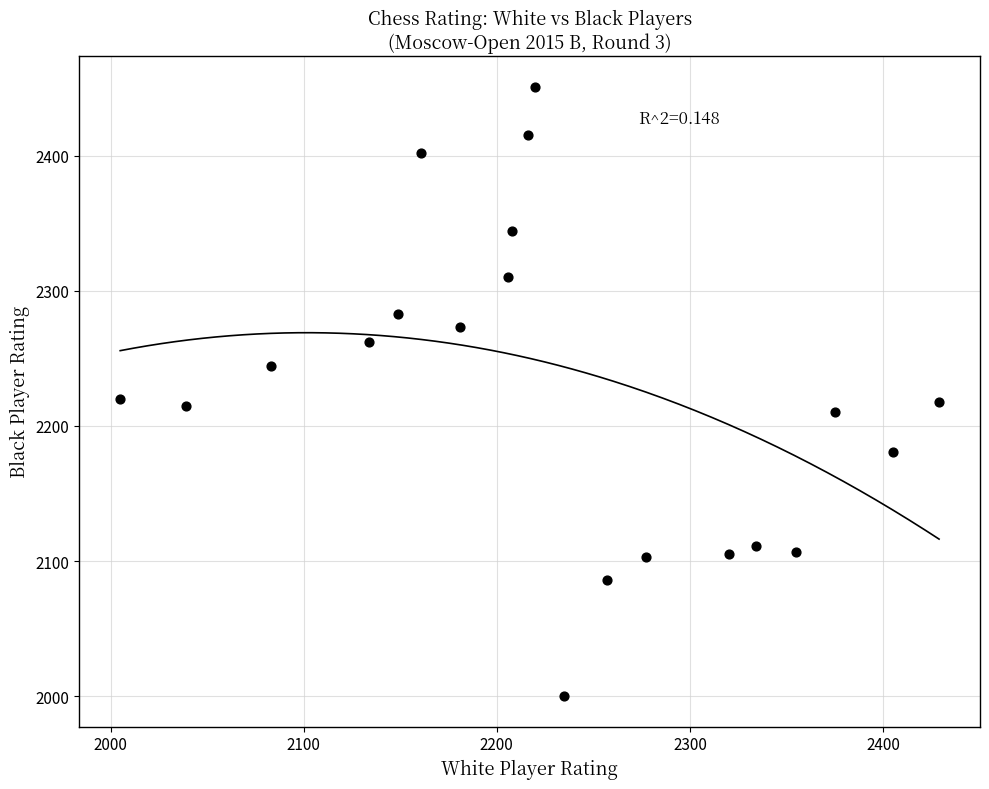

What is the range of X values (max minus min)?

424